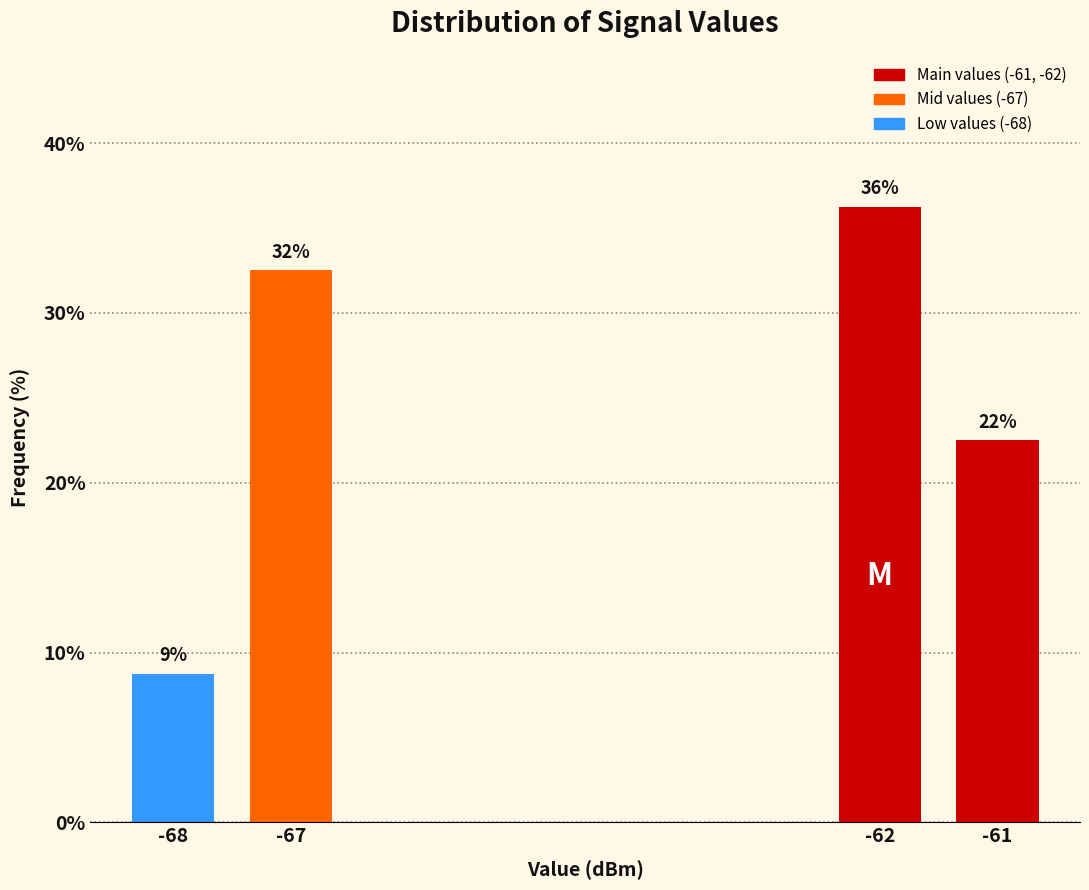

How many bars are there in total?

4